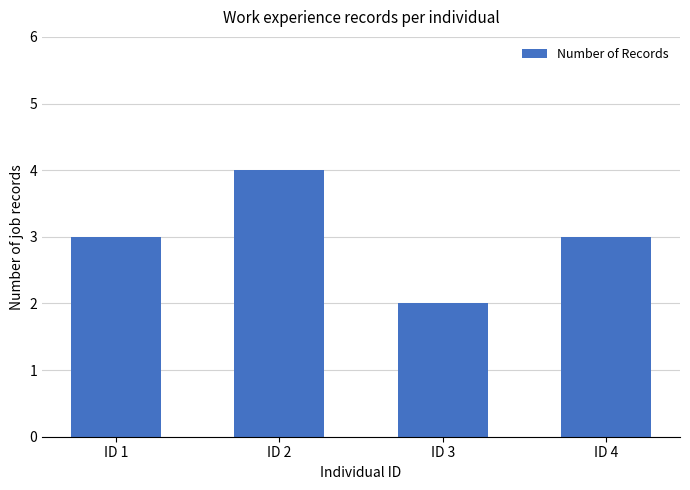

Reading left to right, extract all data points from this chart.

3	4	2	3